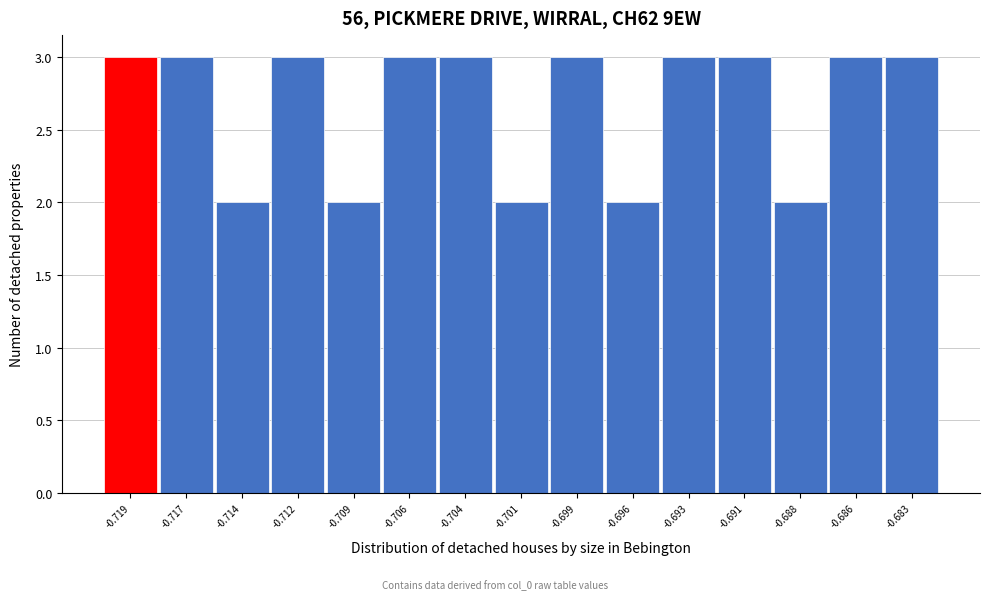

Reading right to left, what are all the values shown in this chart?

3	3	2	3	3	2	3	2	3	3	2	3	2	3	3